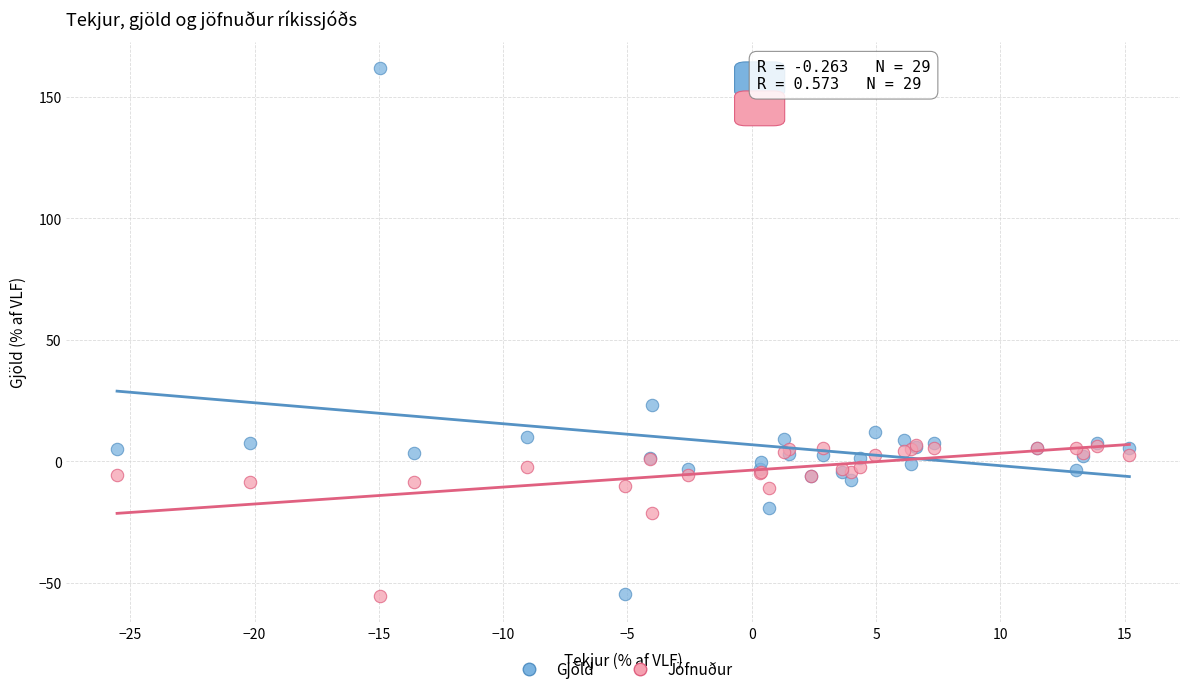

In the Gjöld series, what Y value is closest to 53?

23.4